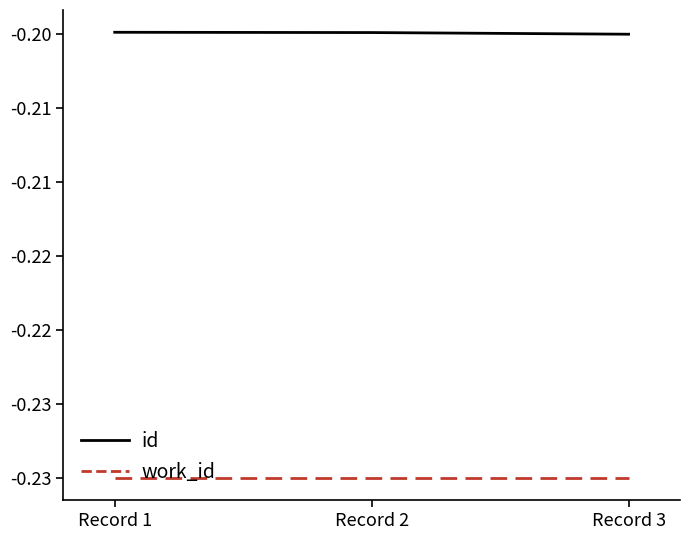

What are all the series names shown in the legend?

id, work_id